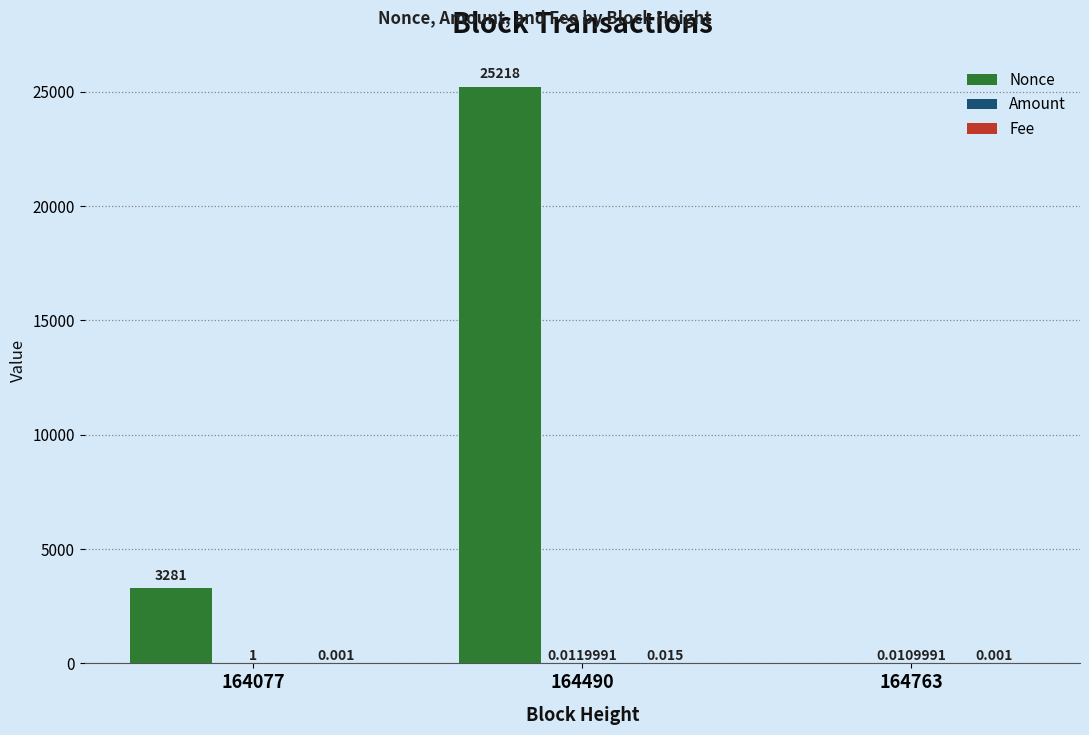

Between 164077 and 164490, which series saw the biggest shift?

Nonce